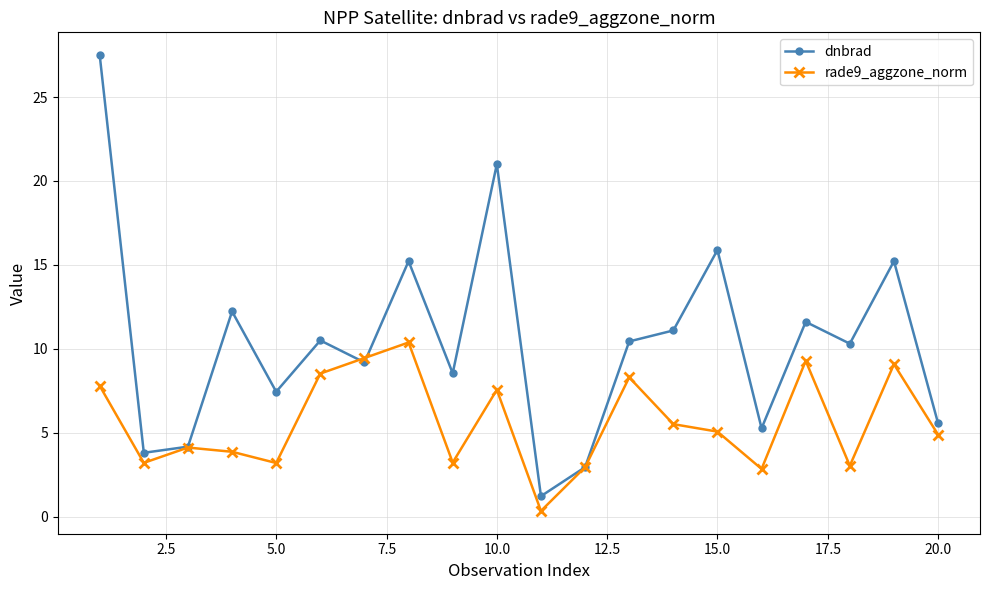

What is the value of the rade9_aggzone_norm point at the 6th from the left?

8.5